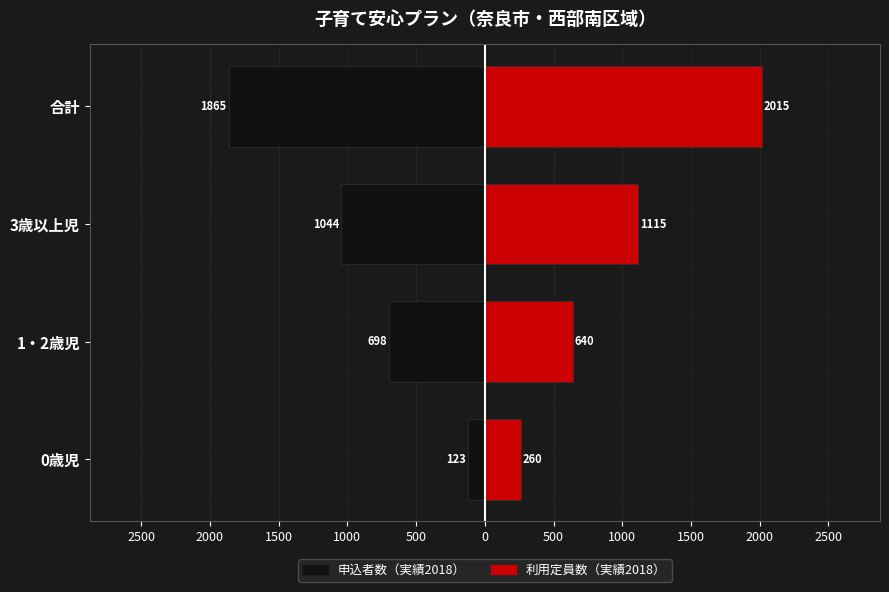

Rank the series by their average value, from highest to lowest.

利用定員数（実績2018）, 申込者数（実績2018）